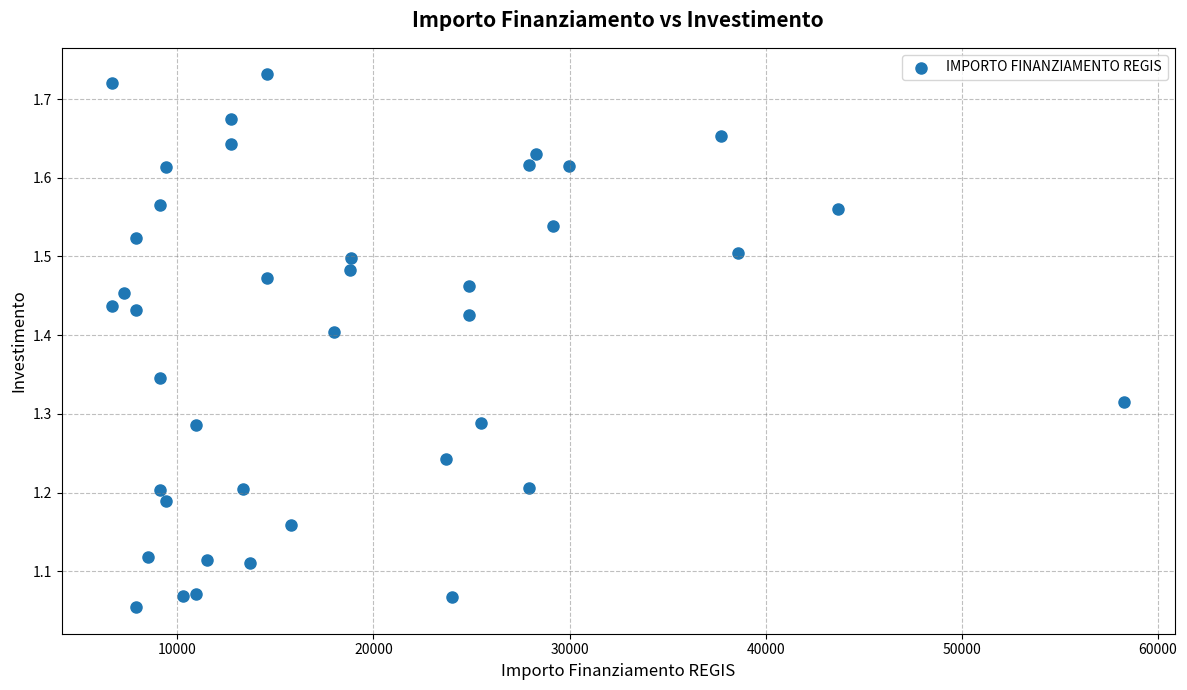

What is the range of X values (max minus min)?

51595.0